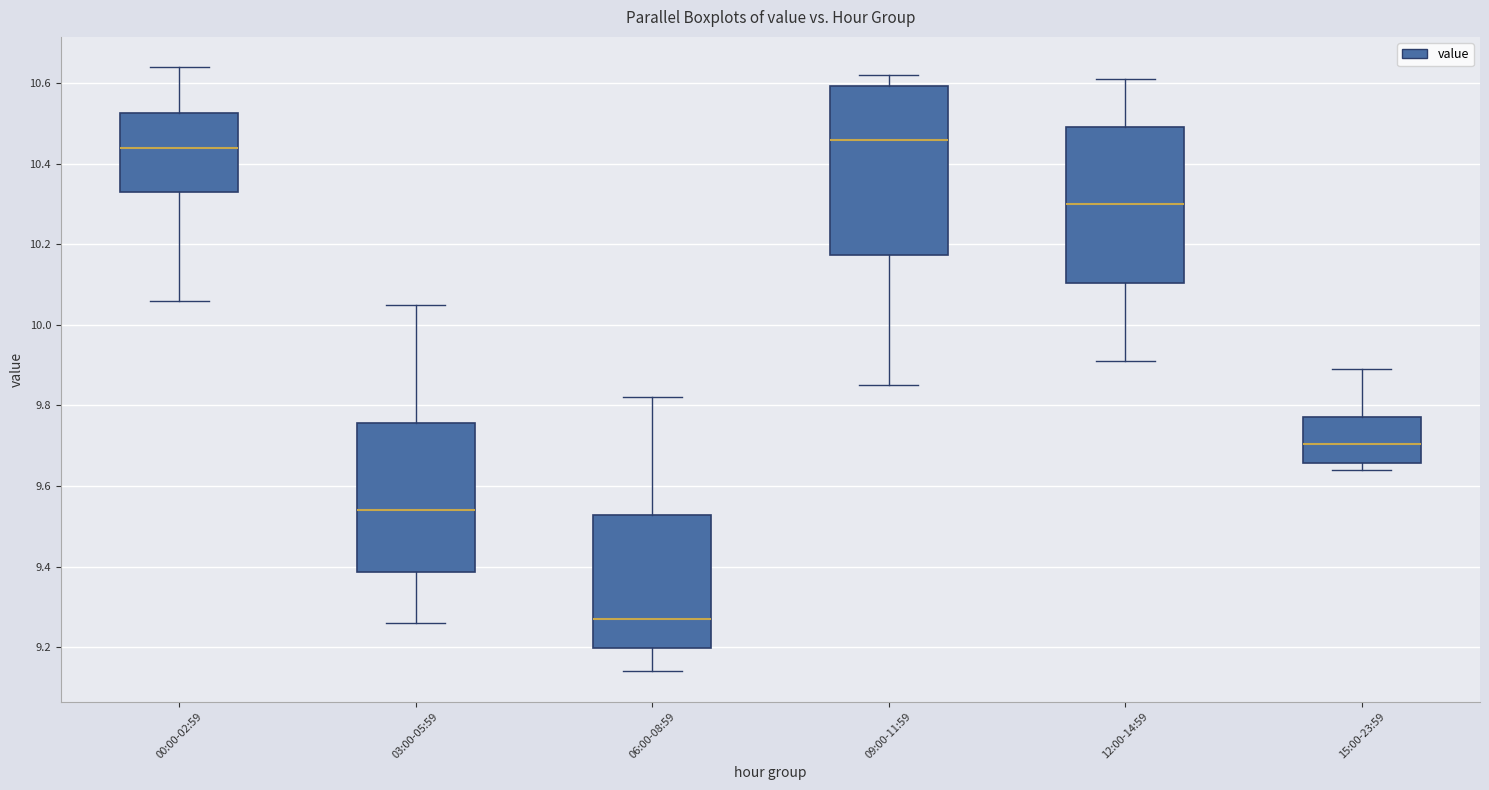

Reading left to right, read every box against the y-axis: the position of its median line, the range the box covers, and the ends of its whiskers. The values are not printed on the chart, so give them approximately, as read against the axis.

00:00-02:59: median 10.44, box 10.34 to 10.52, whiskers 10.06 to 10.64
03:00-05:59: median 9.54, box 9.38 to 9.76, whiskers 9.26 to 10.06
06:00-08:59: median 9.28, box 9.20 to 9.52, whiskers 9.14 to 9.82
09:00-11:59: median 10.46, box 10.18 to 10.60, whiskers 9.86 to 10.62
12:00-14:59: median 10.30, box 10.10 to 10.50, whiskers 9.92 to 10.62
15:00-23:59: median 9.70, box 9.66 to 9.78, whiskers 9.64 to 9.90